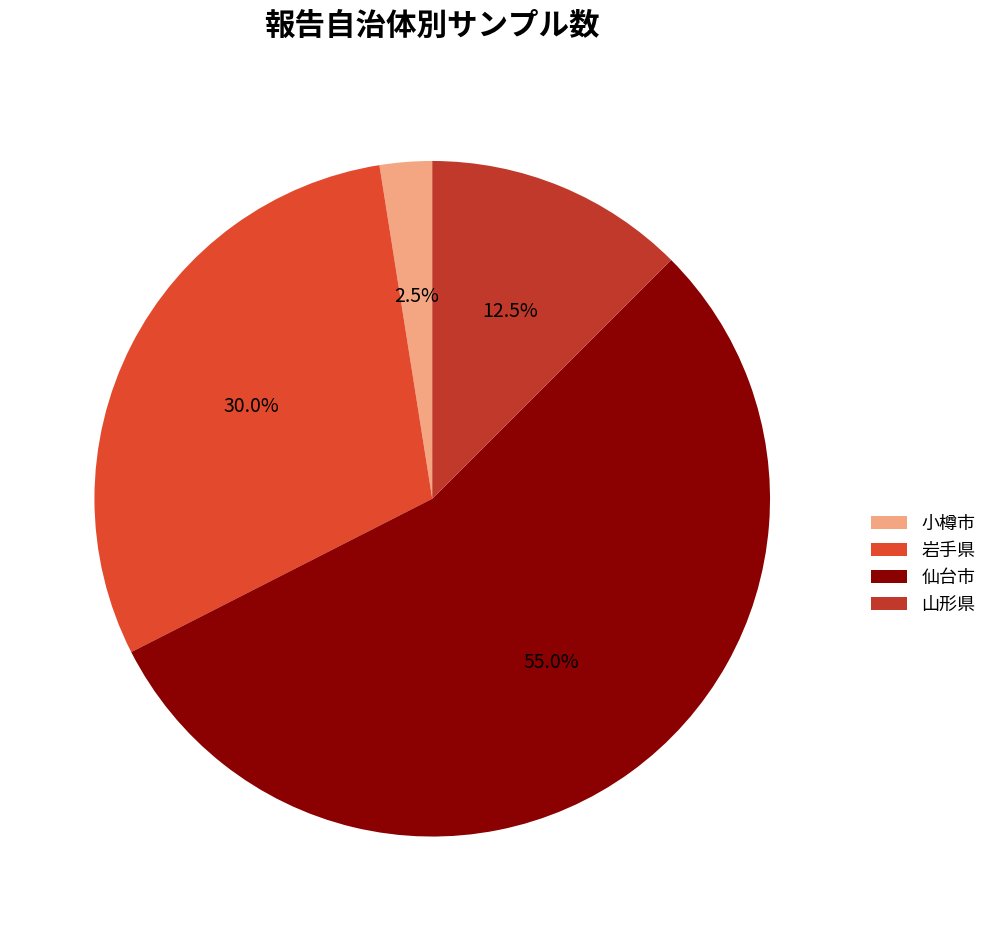

Count the number of slices in the pie.

4